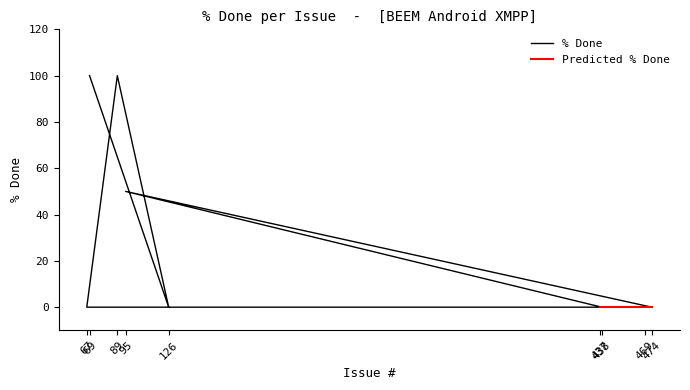

How many data points does each series have?

9